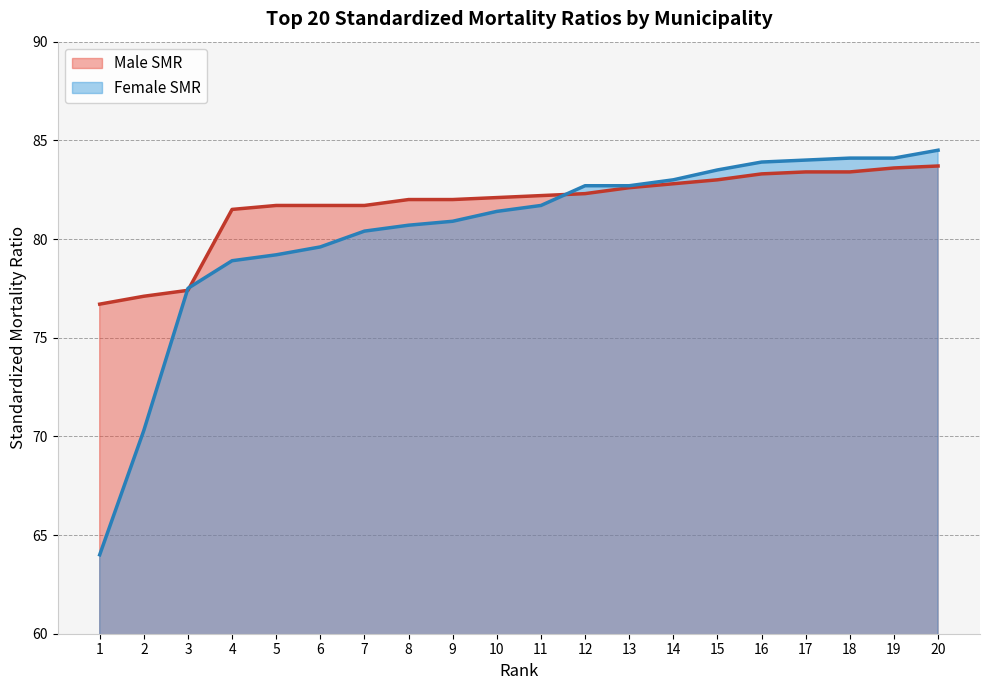

How many times do Female SMR and Male SMR cross each other?

3